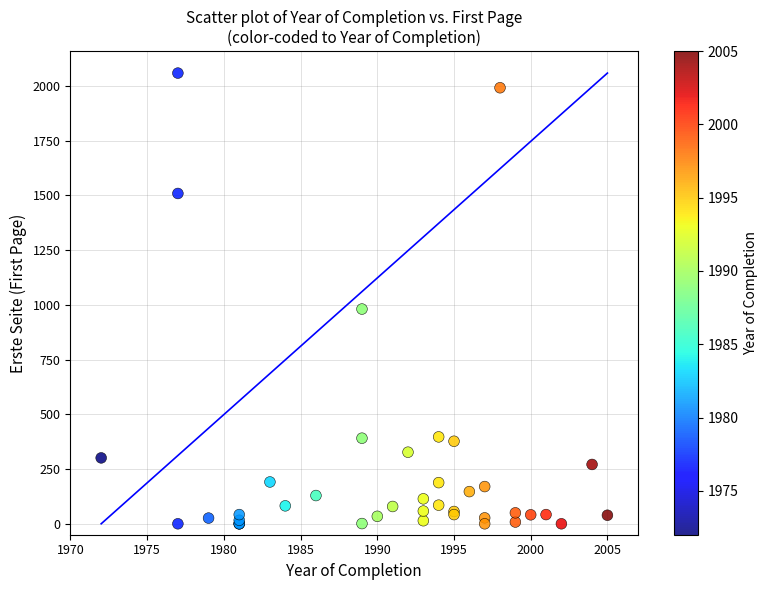

What Y value in the scatter plot is closest to 1029?

981